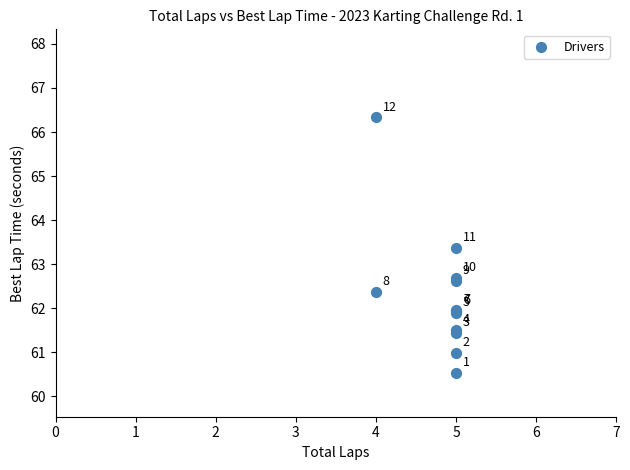

What Y value in the scatter plot is closest to 63?

62.7